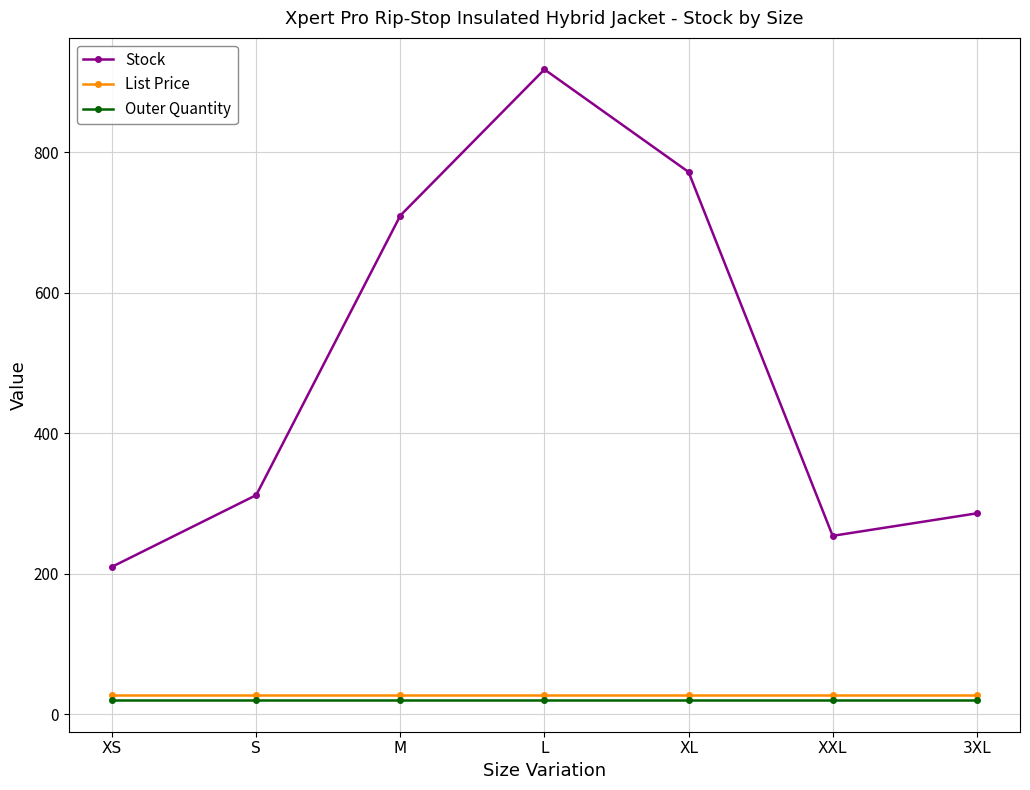

Is it true that Outer Quantity equals 20.0 at XL?

True